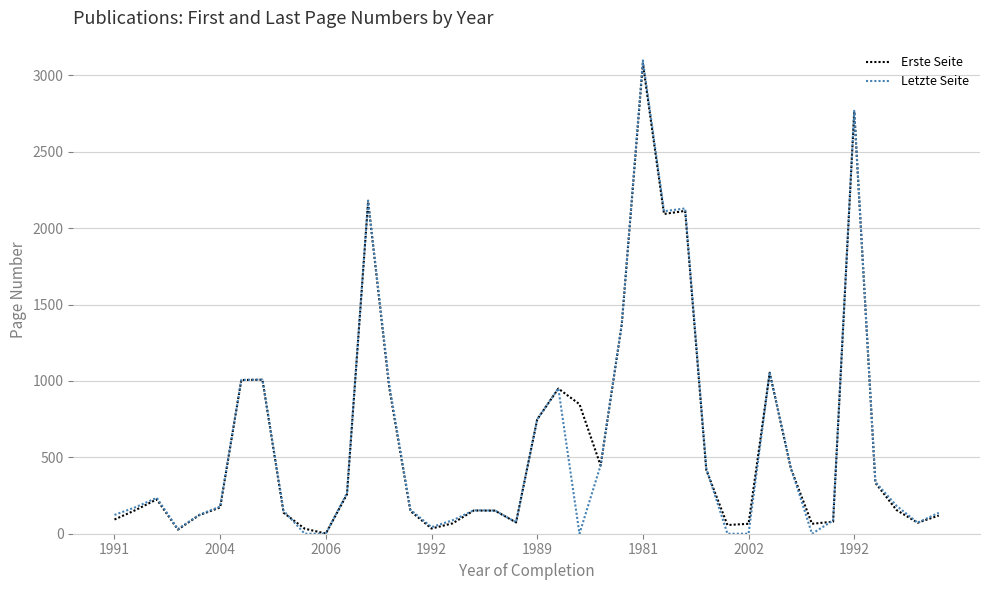

What is the highest value of the Erste Seite series?

3077